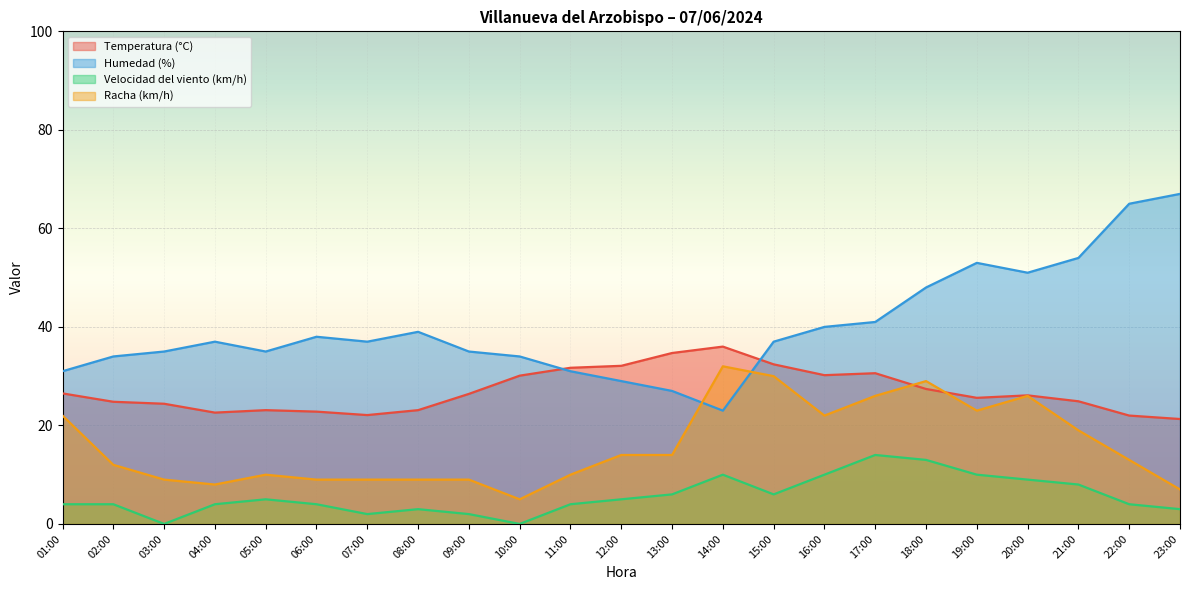

Which label corresponds to the smallest value in the chart?

03:00